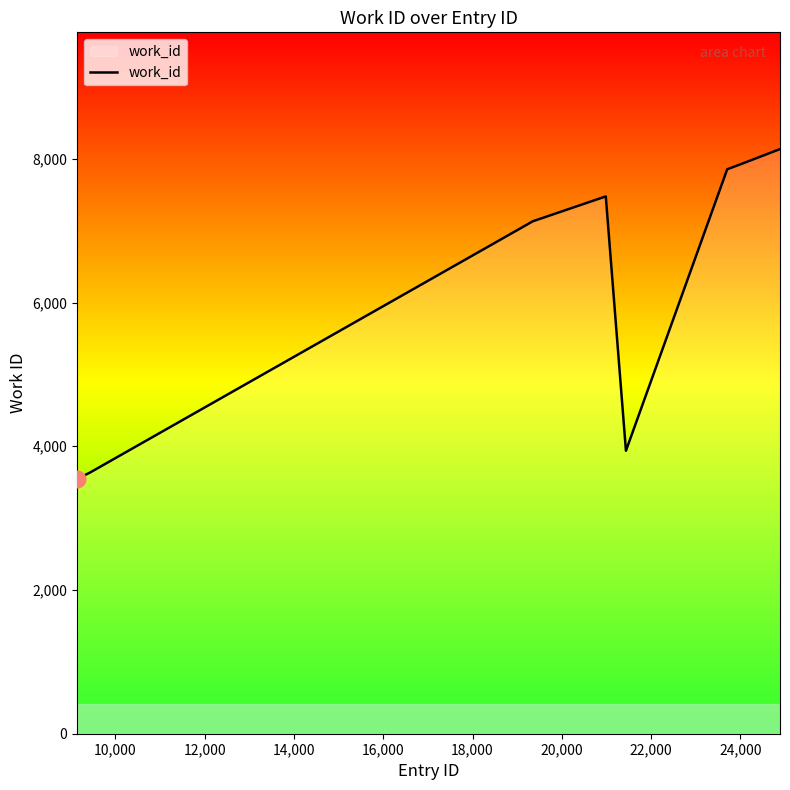

What is the minimum value shown in the chart?

3546